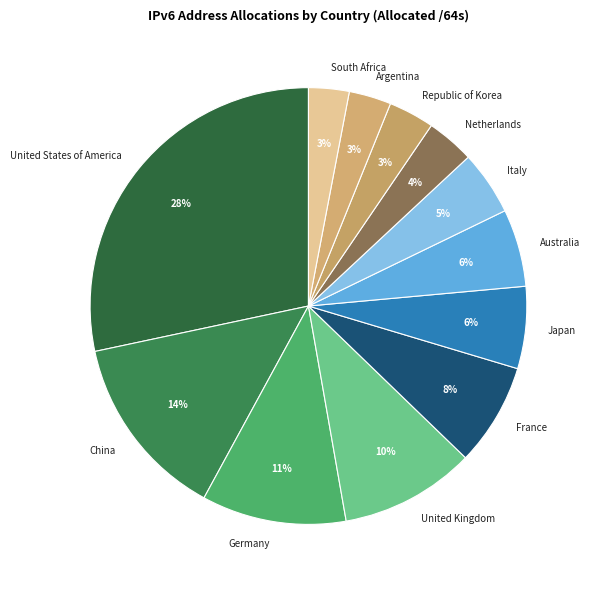

Which slice is the largest?

United States of America